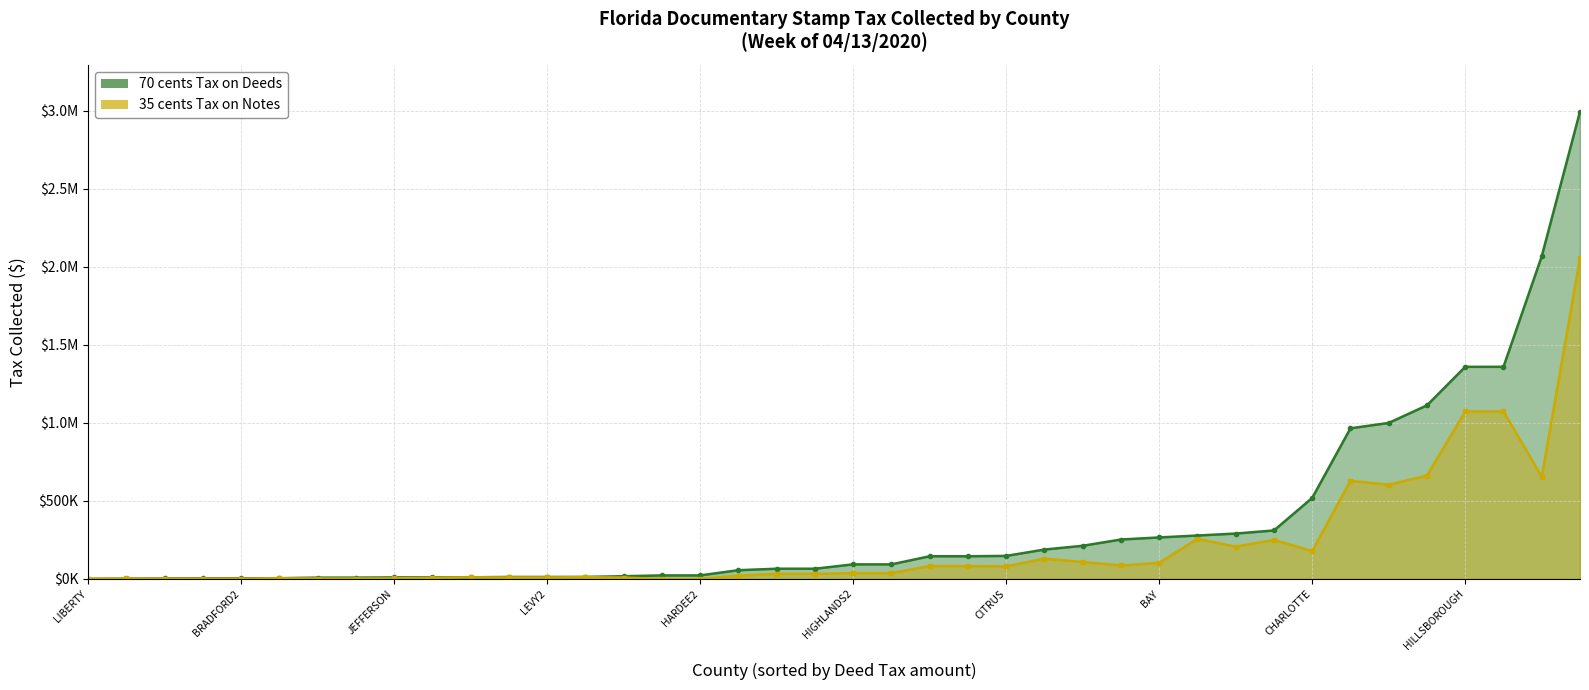

What is the average value of the 70 cents Tax on Deeds_line series?

353809.2